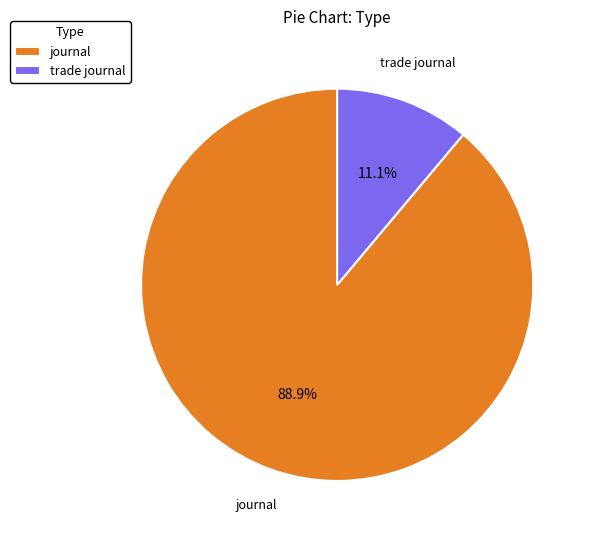

Which slice is the smallest?

trade journal